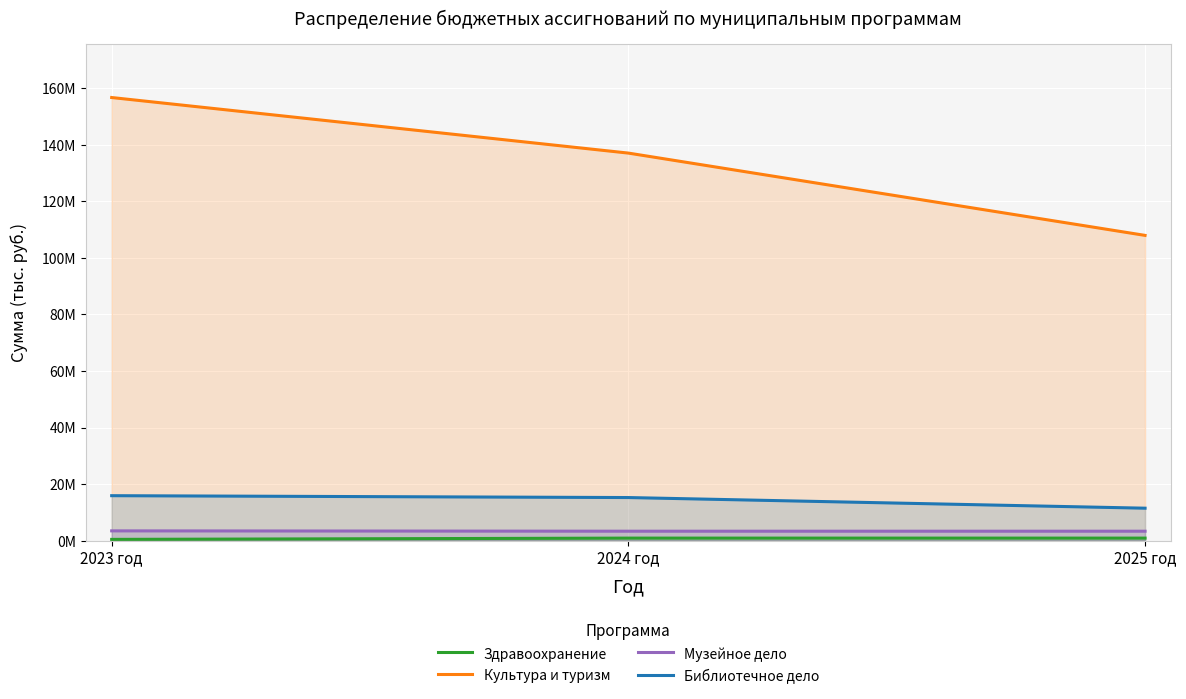

Where does the Культура и туризм series first go above 137072612?

2023 год